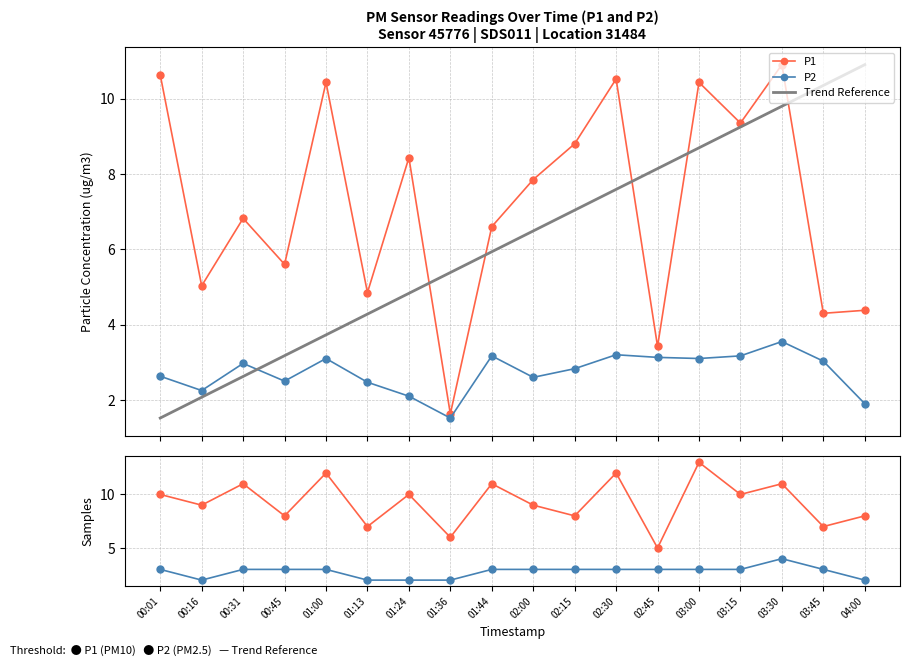

List the labels in order of Trend Reference value, largest first.

04:00, 03:45, 03:30, 03:15, 03:00, 02:45, 02:30, 02:15, 02:00, 01:44, 01:36, 01:24, 01:13, 01:00, 00:45, 00:31, 00:16, 00:01